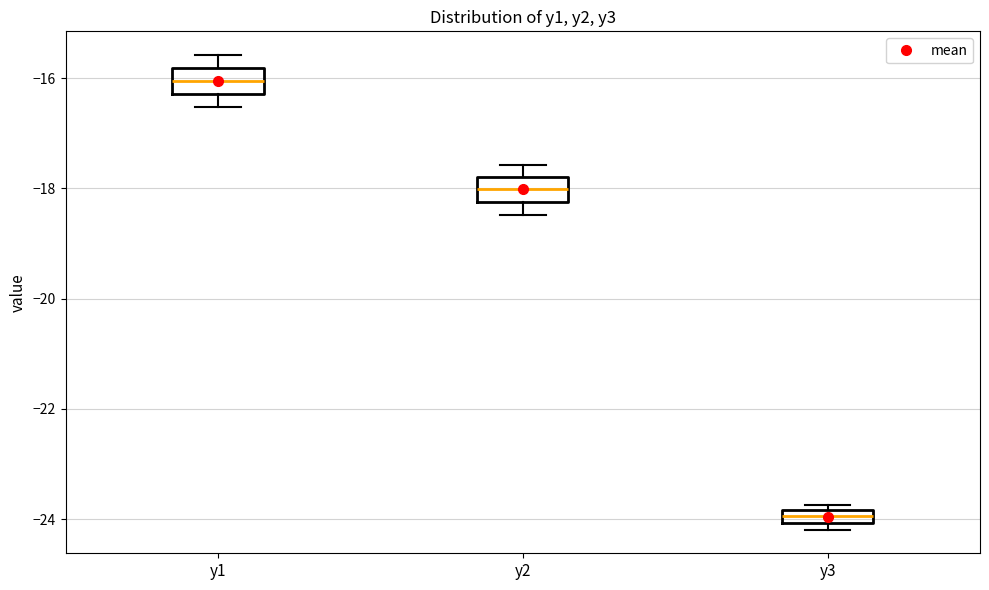

Where does the lower whisker of the box for y2 end on the y-axis? The values are not printed on the chart, so give them approximately, as read against the axis.

-18.4